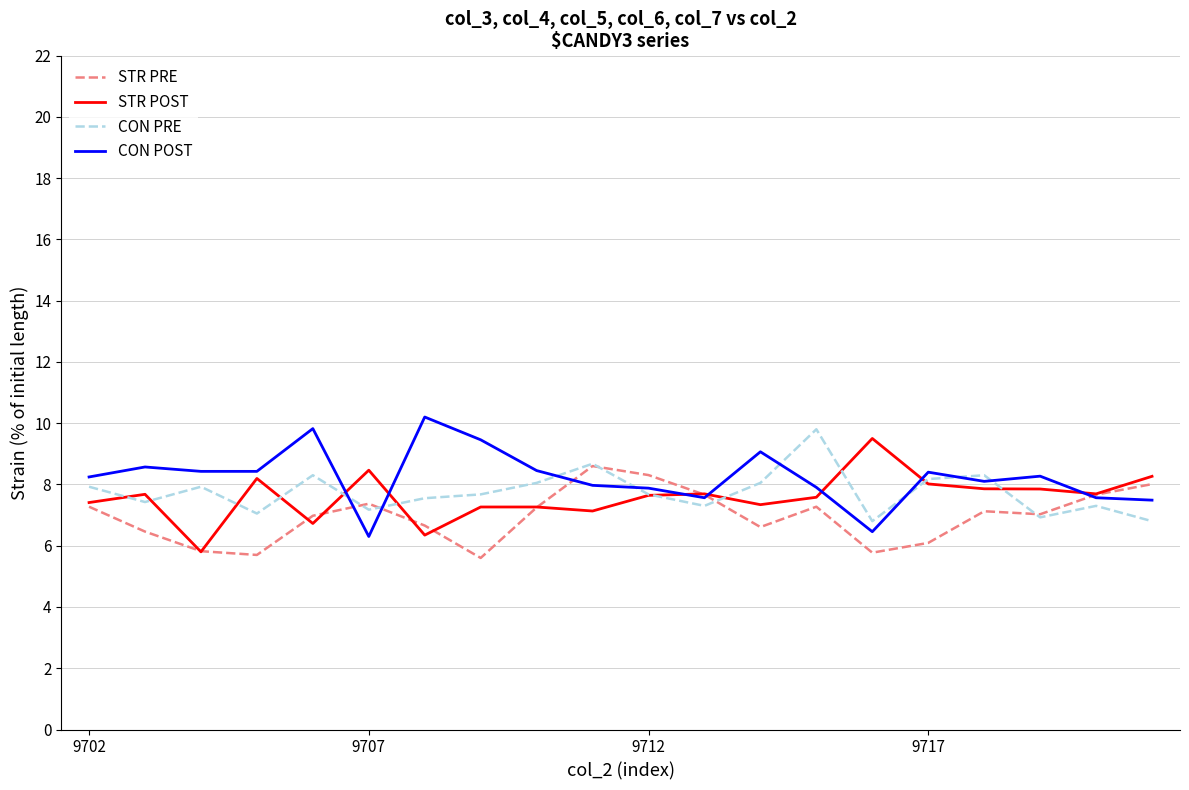

What is the minimum value shown in the chart?

5.6